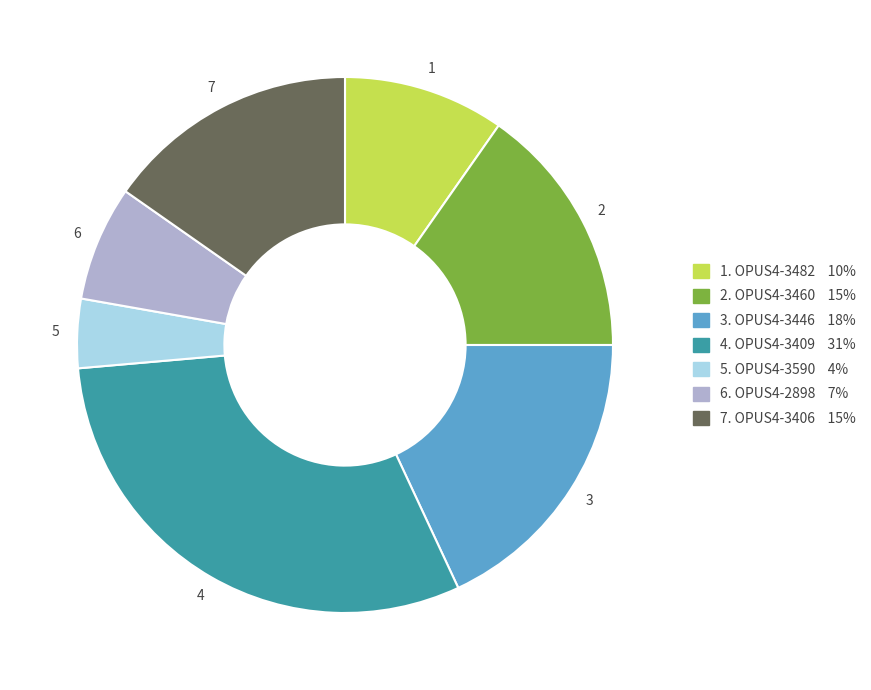

Does any single category account for the majority?

No